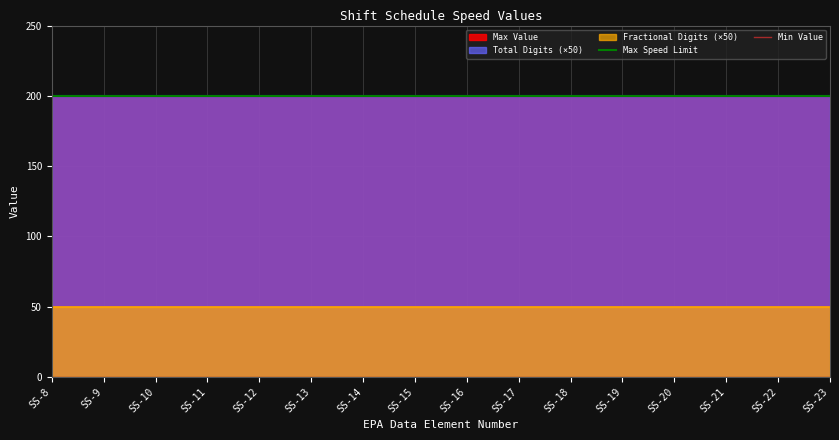

Does the chart have visible grid lines?

Yes